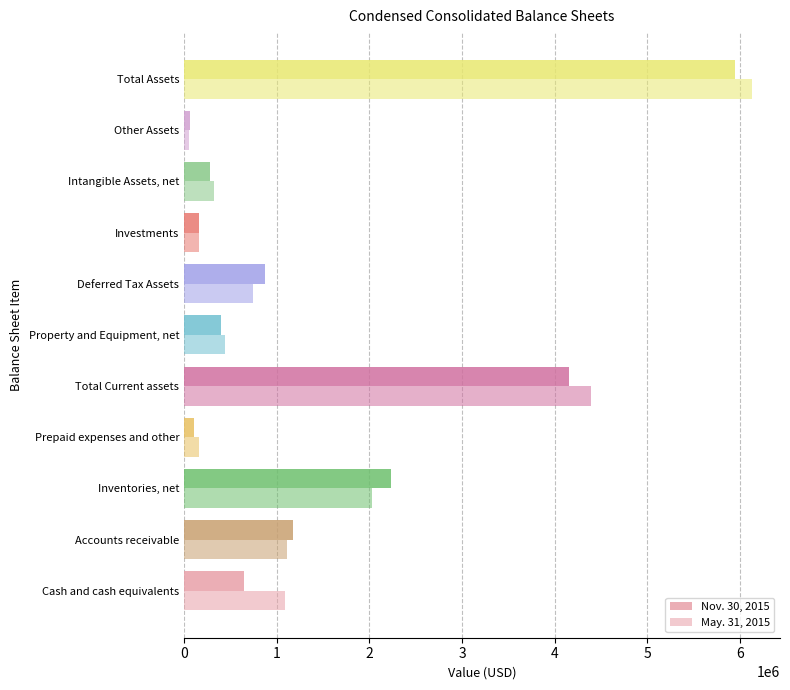

How many distinct data groups are displayed?

2